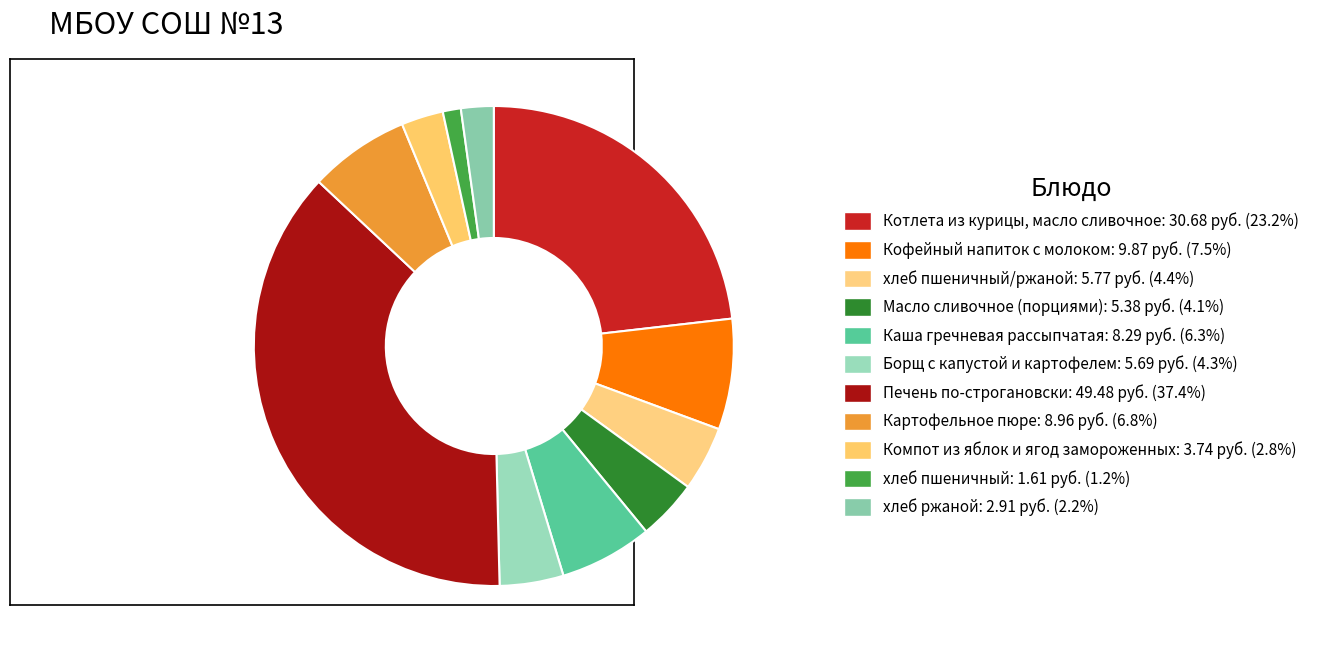

How many slices are in this pie chart?

11